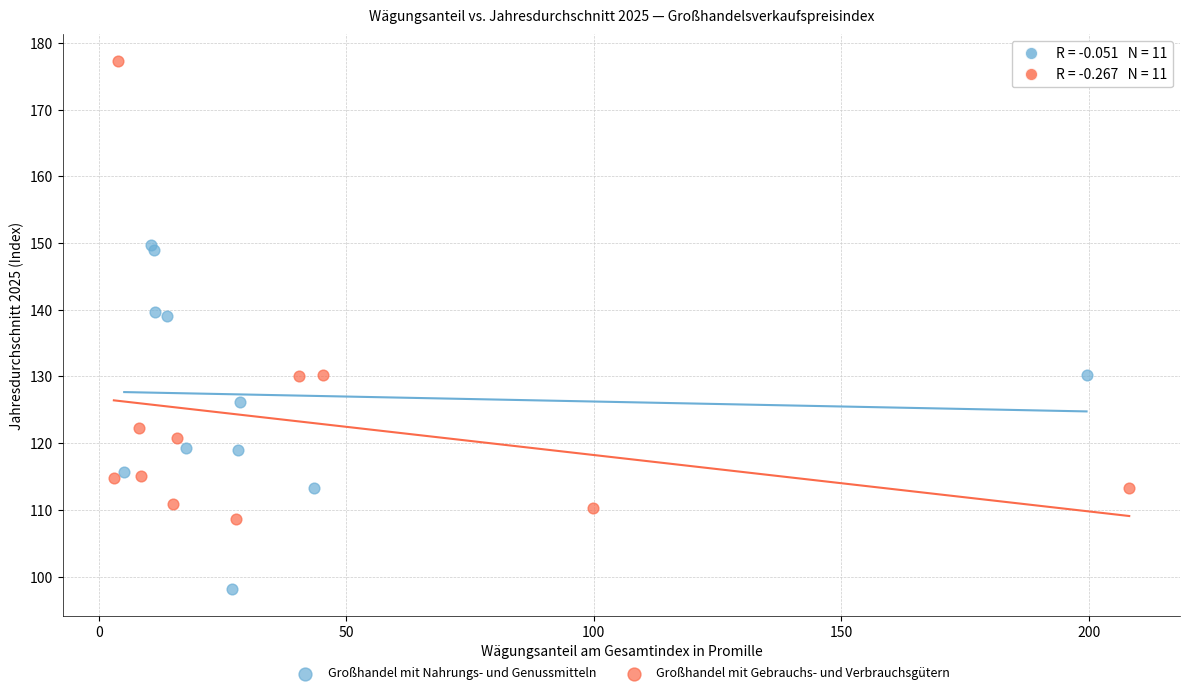

What are all the series names shown in the legend?

Großhandel mit Nahrungs- und Genussmitteln, Großhandel mit Gebrauchs- und Verbrauchsgütern